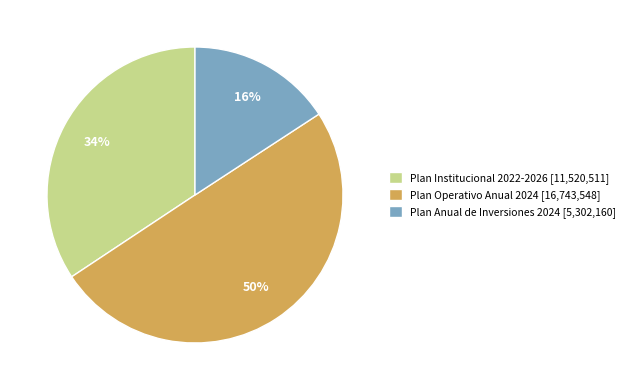

Is Plan Institucional 2022-2026 the majority of the pie?

No